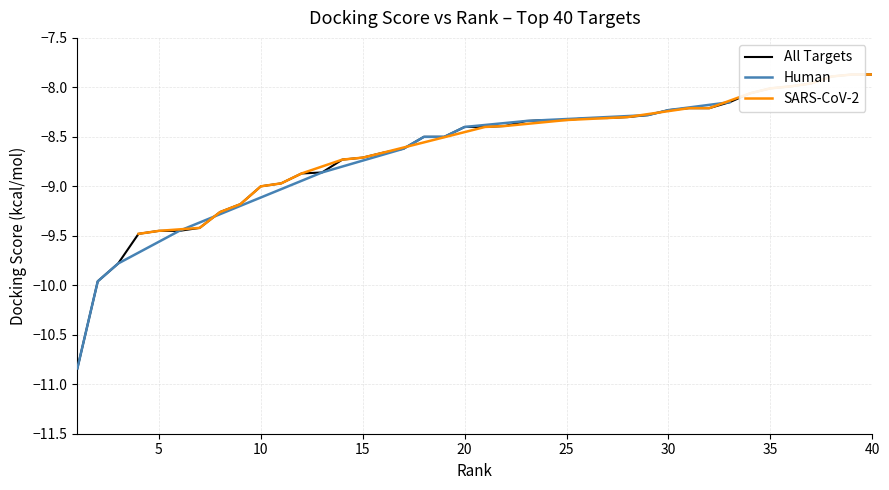

What is the minimum value for Human?

-10.8